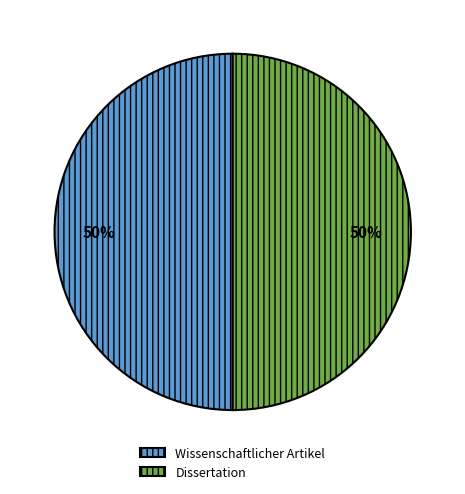

To the nearest percent, what percentage of the pie is Dissertation?

50%